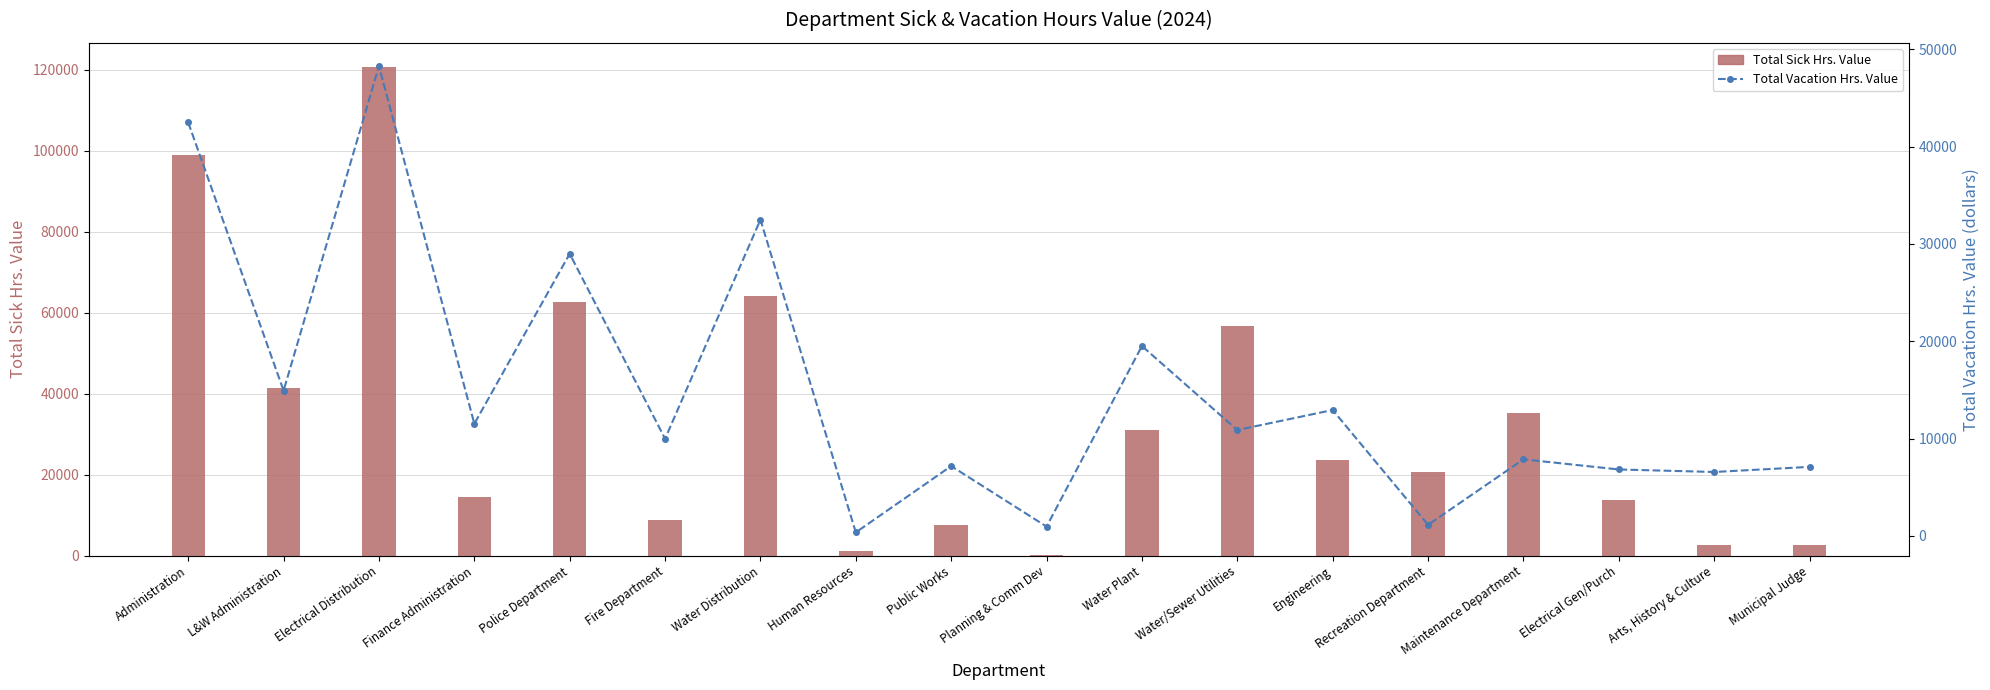

What is the total value across all series at Arts, History & Culture?

9232.3